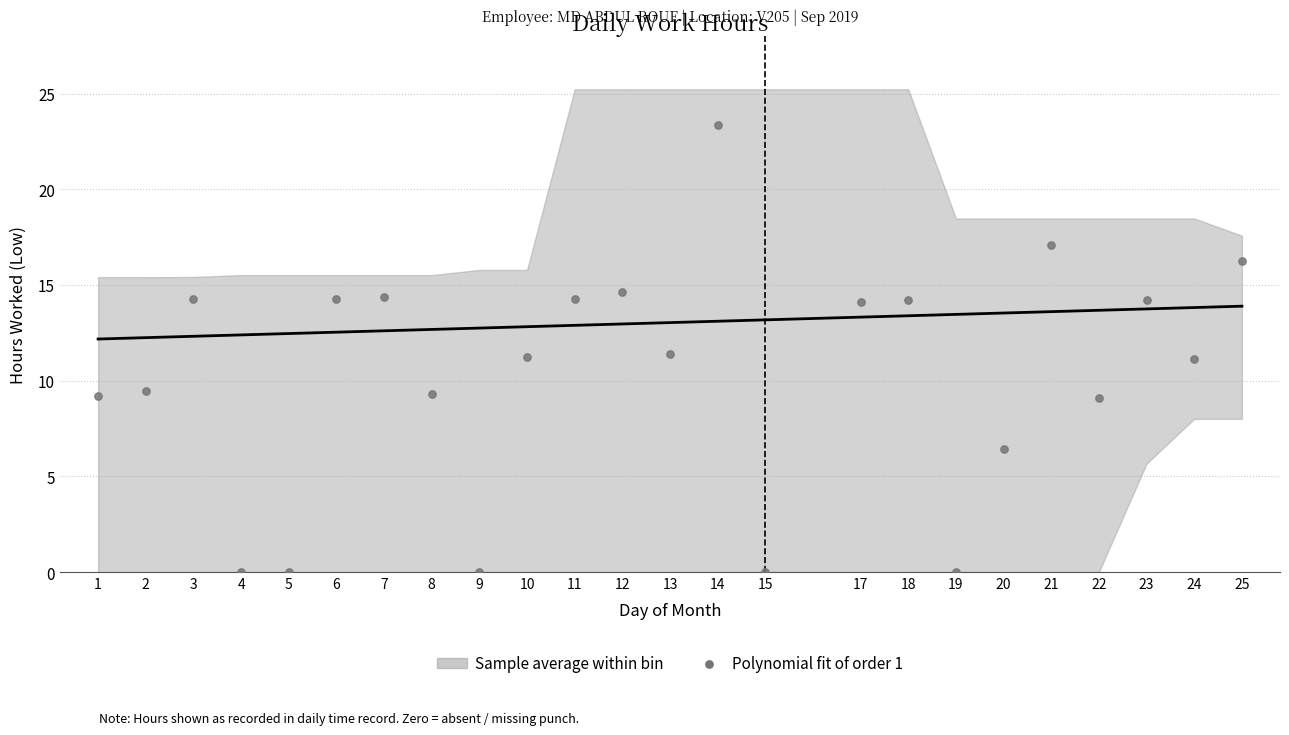

What is the range of Y values (max minus min)?

23.4